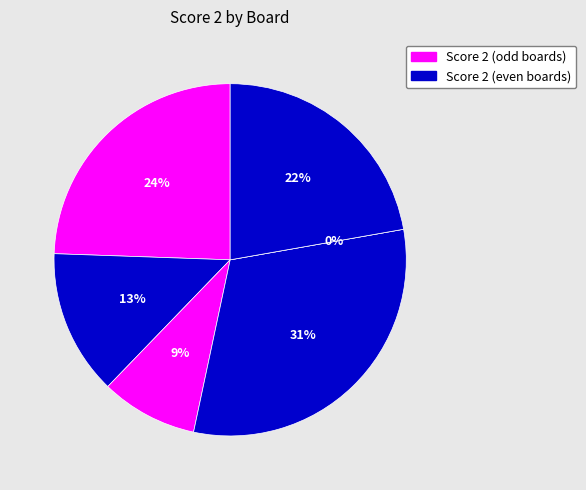

True or false: Board 1 accounts for 24% of the total.

True